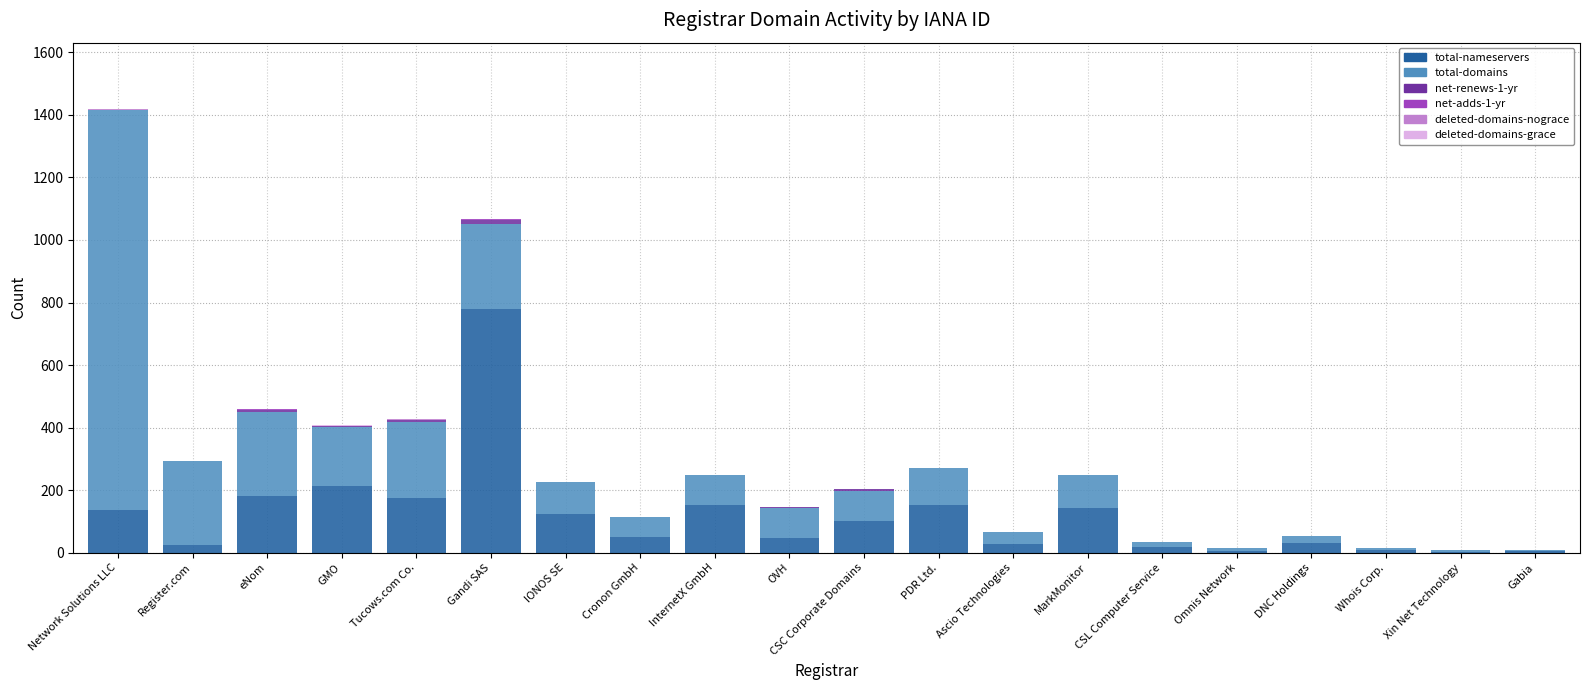

At which category is the sum across all series the highest?

Network Solutions LLC